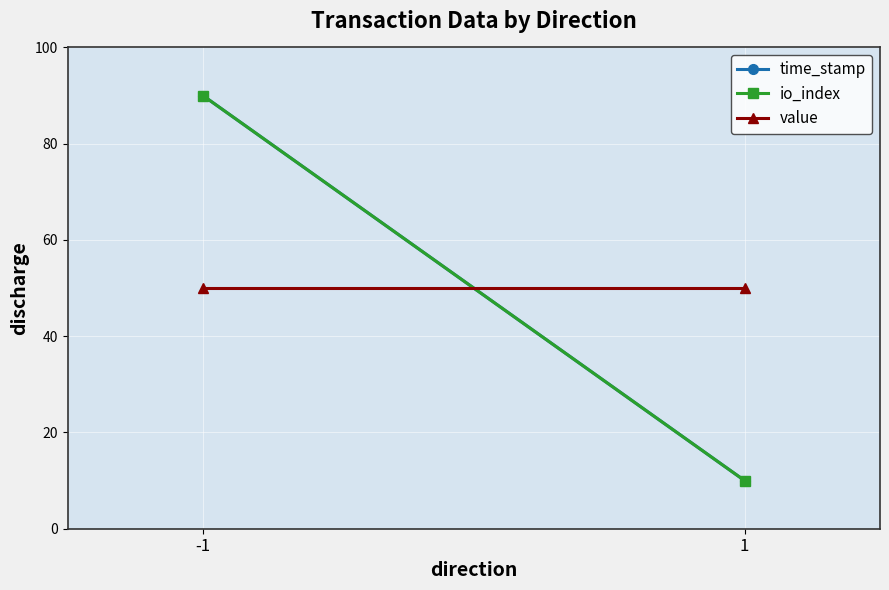

List the labels in order of io_index value, smallest first.

1, -1